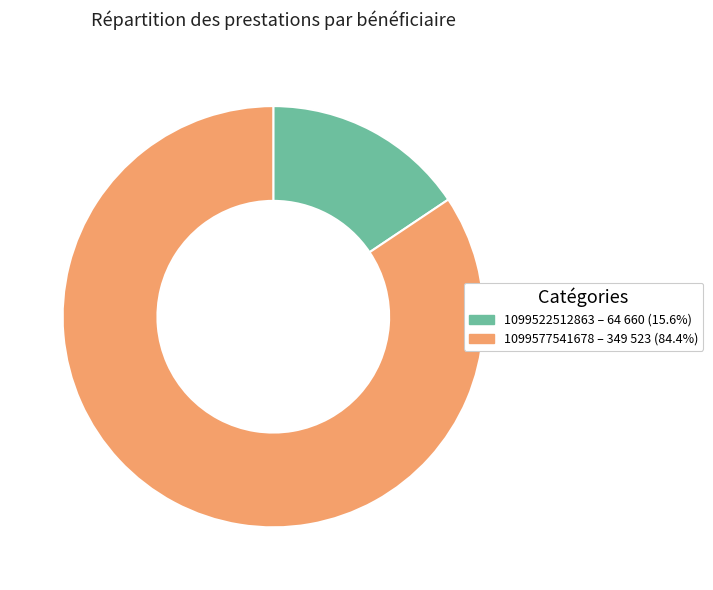

How many segments does this pie chart have?

2